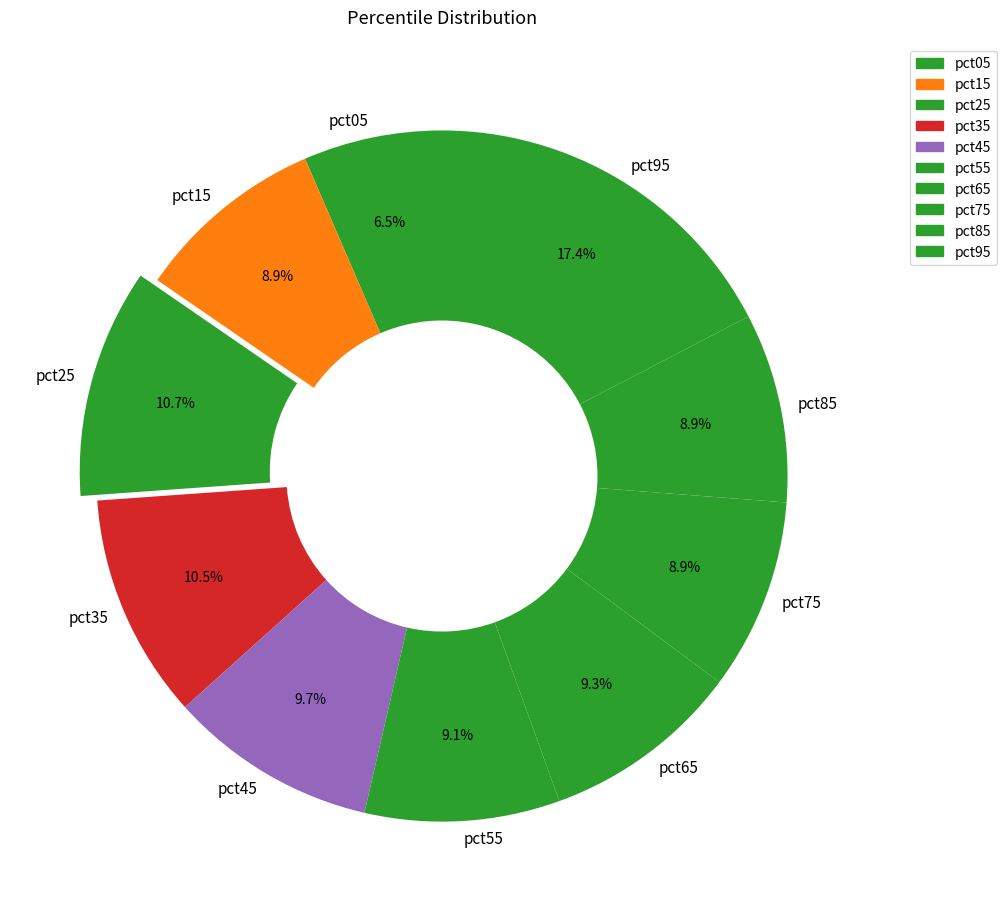

Is there any slice that represents more than half of the pie?

No